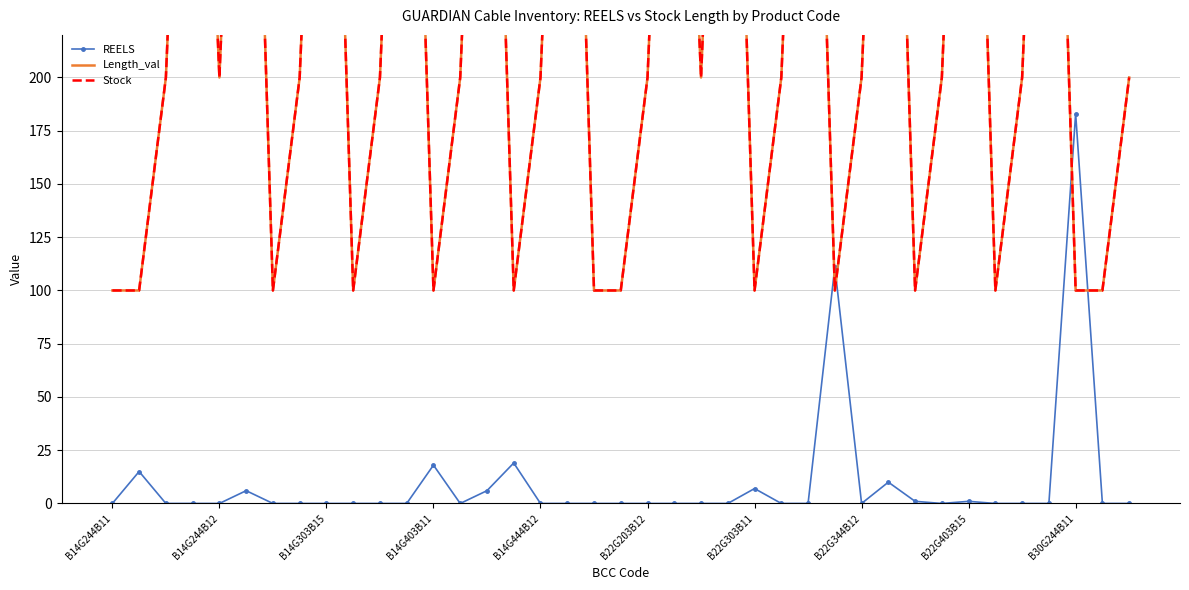

True or false: Length_val and Stock intersect in this chart.

False